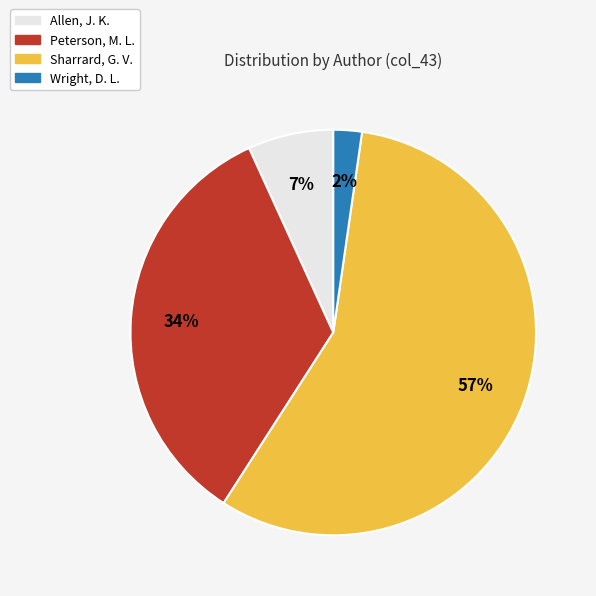

What is the largest slice in the pie chart?

Sharrard, G. V.